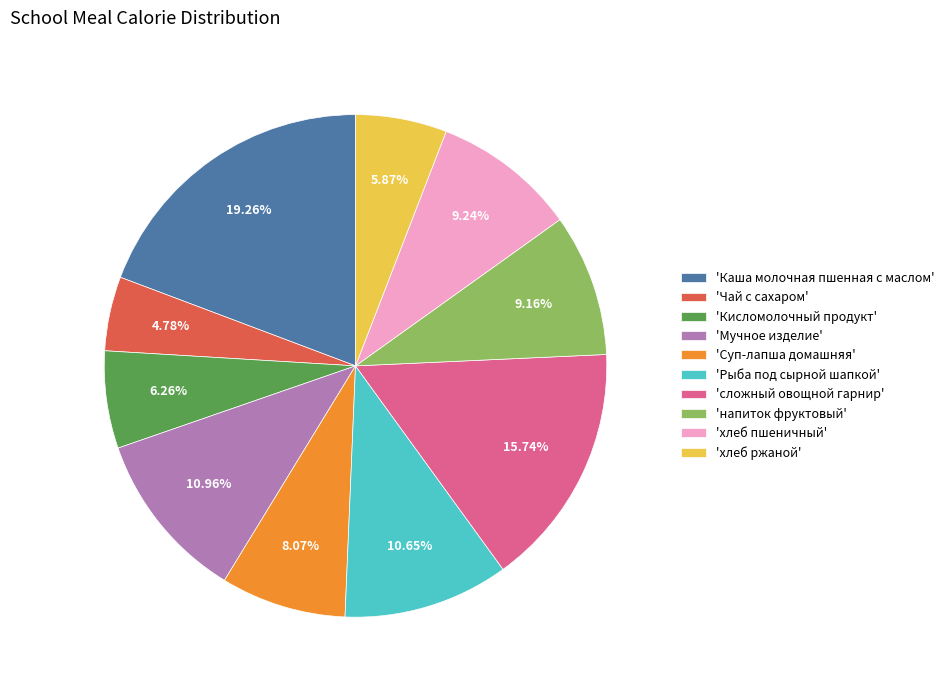

Is the sum of 'Кисломолочный продукт' and 'напиток фруктовый' greater than half?

No